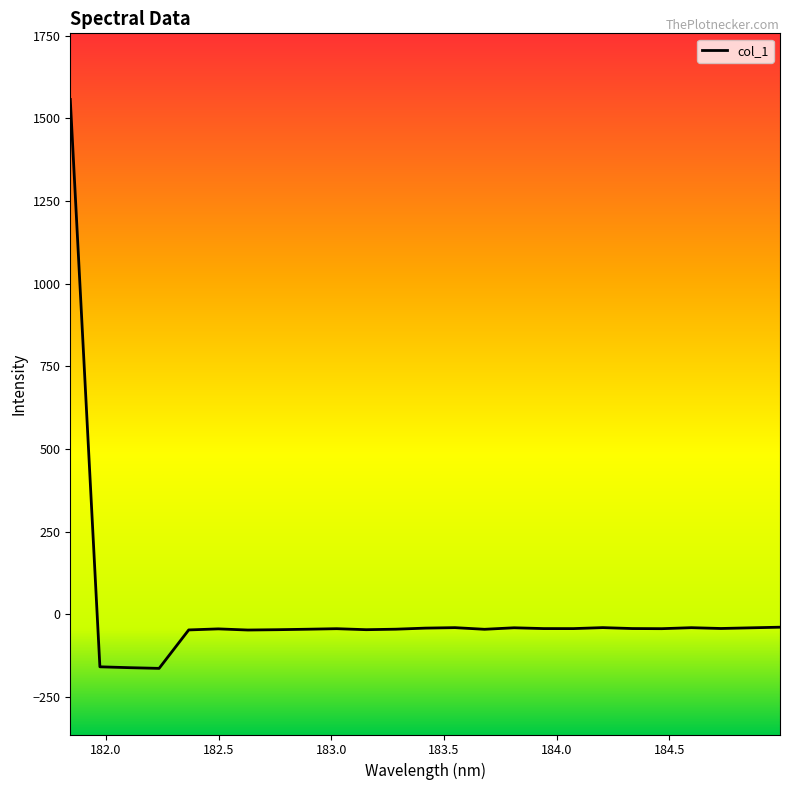

What is the average value?

6.4